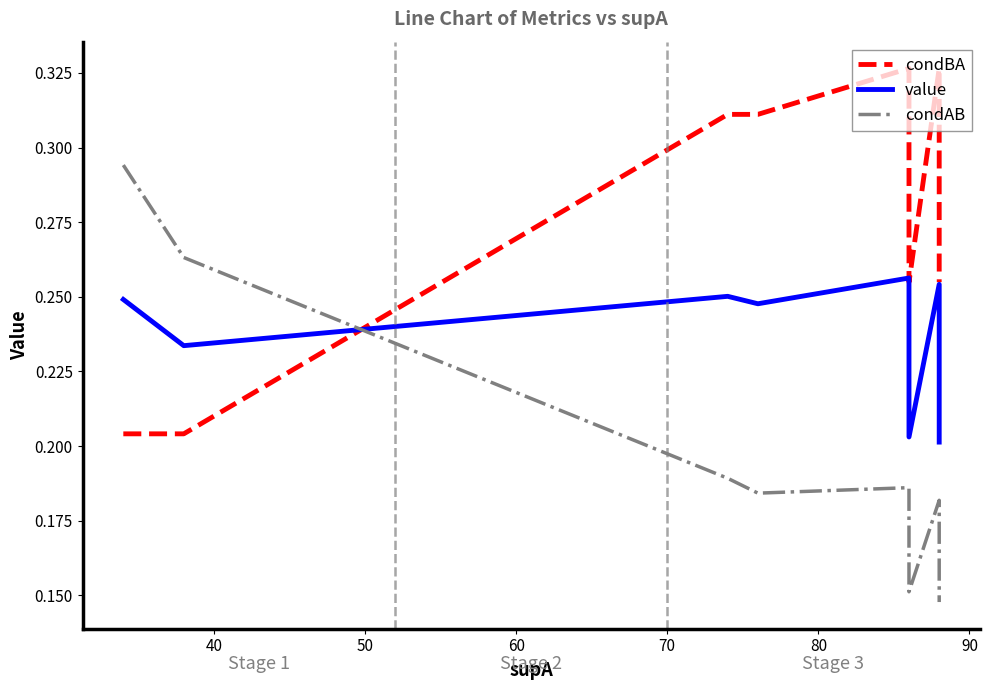

How many condBA values are between 0 and 1?

12